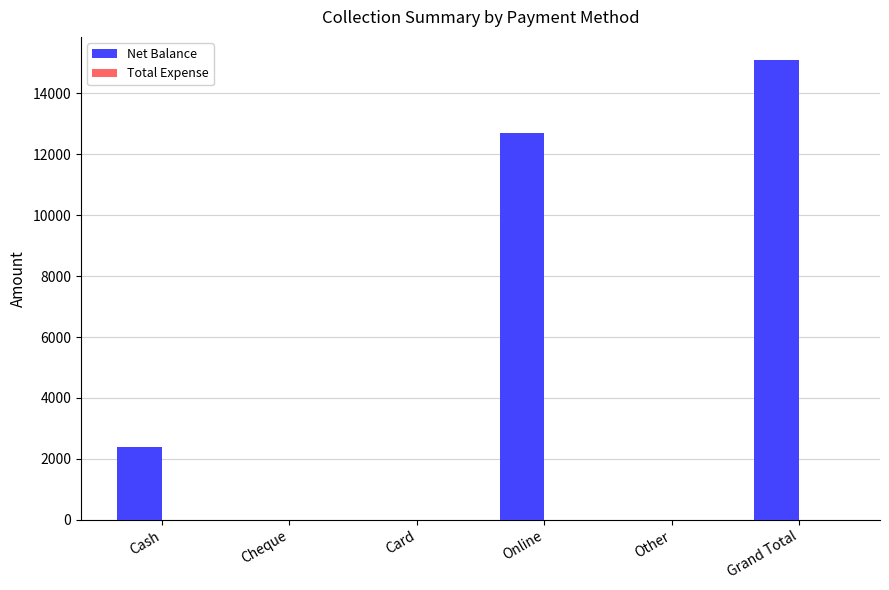

What is the greatest value displayed?

15100